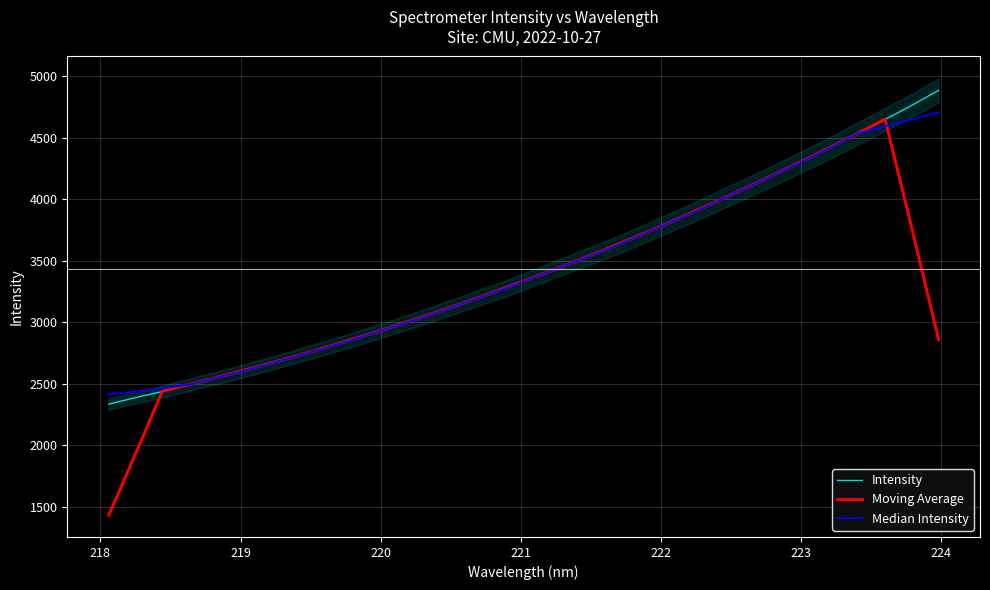

What is the value of the Intensity point at the 17th from the left?

3373.8